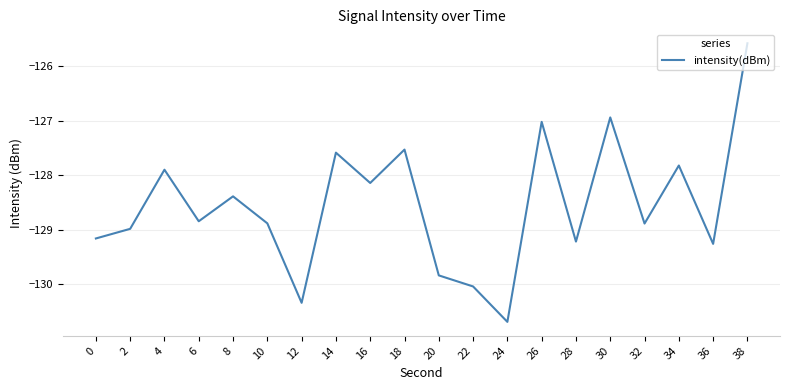

Reading left to right, list all the values displayed in this chart.

0=-129.2	2=-129.0	4=-127.9	6=-128.8	8=-128.4	10=-128.9	12=-130.3	14=-127.6	16=-128.1	18=-127.5	20=-129.8	22=-130.0	24=-130.7	26=-127.0	28=-129.2	30=-126.9	32=-128.9	34=-127.8	36=-129.3	38=-125.6